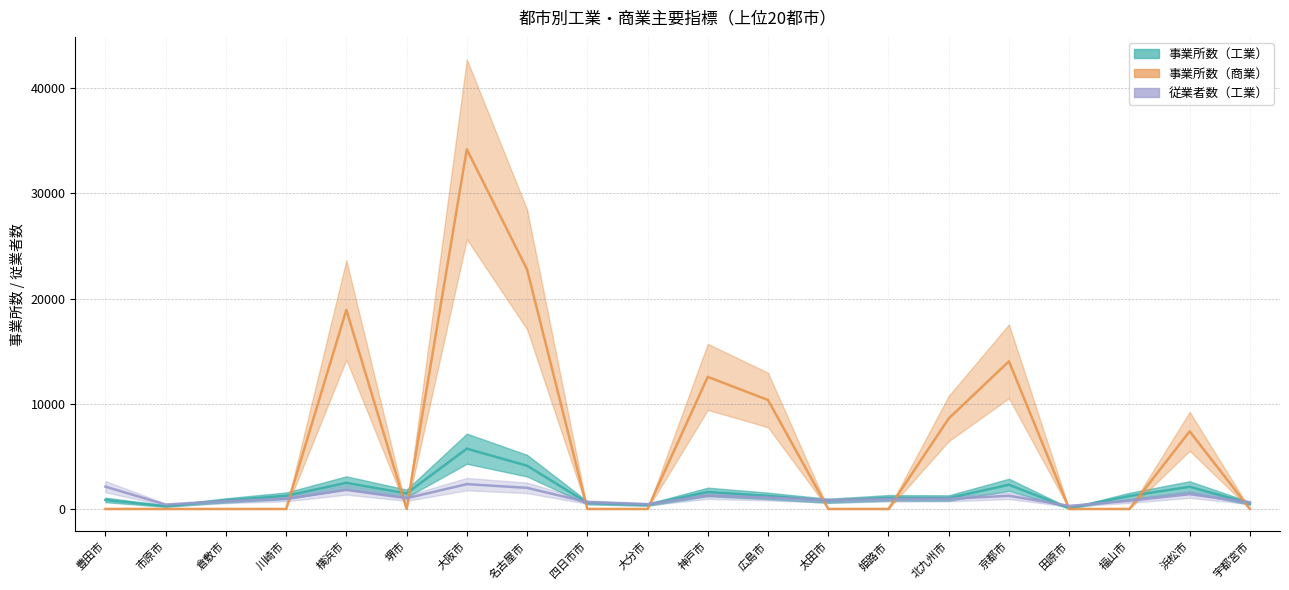

Is the value of 事業所数（工業） at 神戸市 greater than the value of 従業者数（工業） at 宇都宮市?

Yes